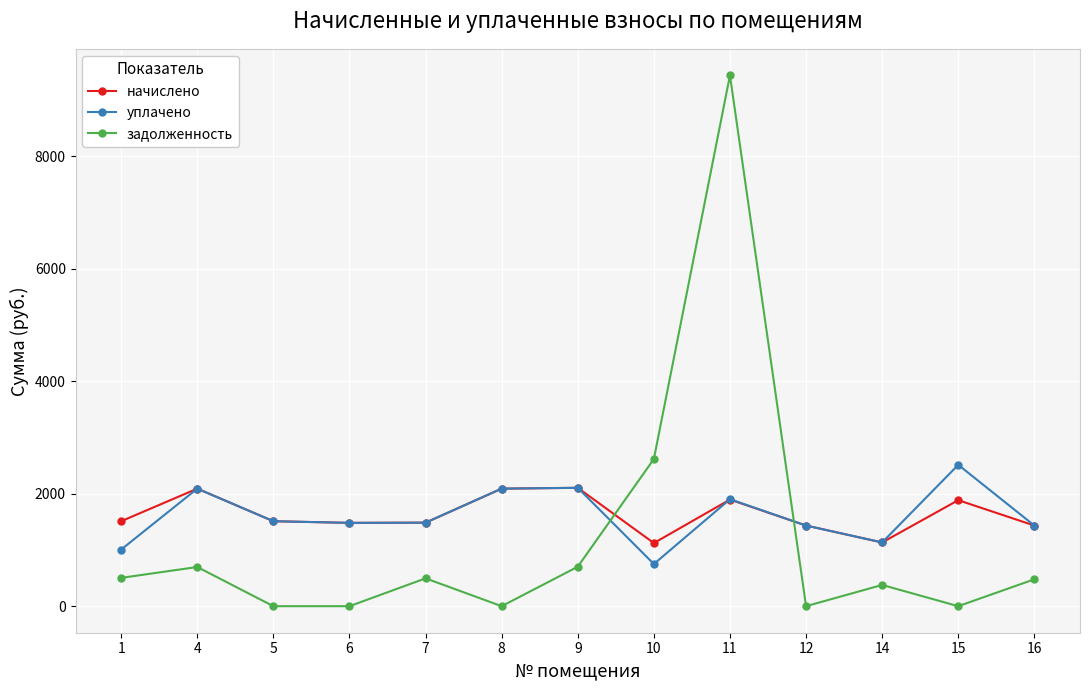

What is the sum of all уплачено values?

20929.5